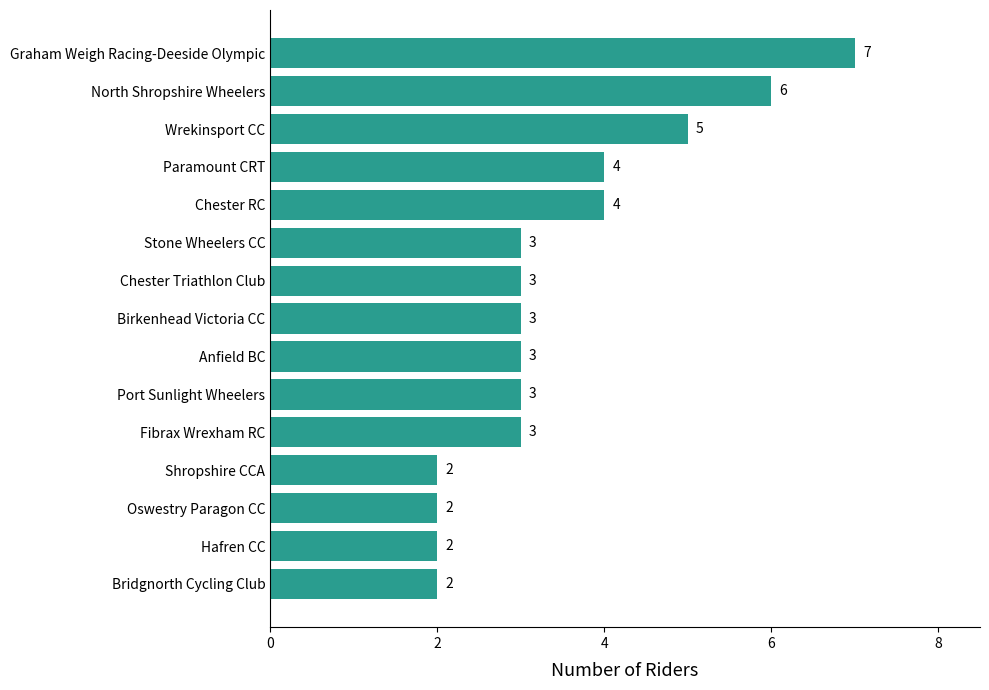

Reading bottom to top, what are all the values shown in this chart?

2	2	2	2	3	3	3	3	3	3	4	4	5	6	7